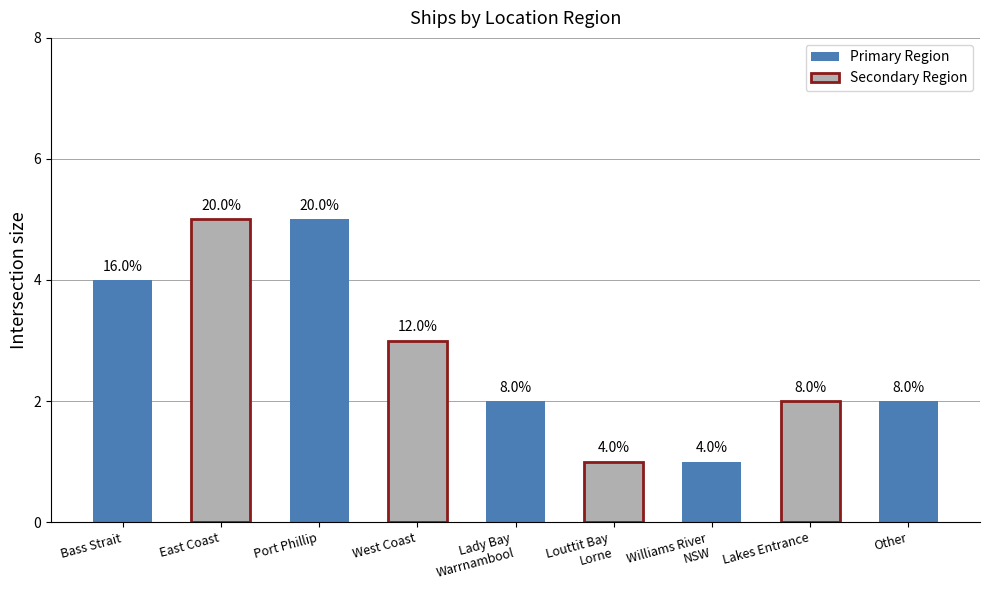

How many bars are there in total?

9